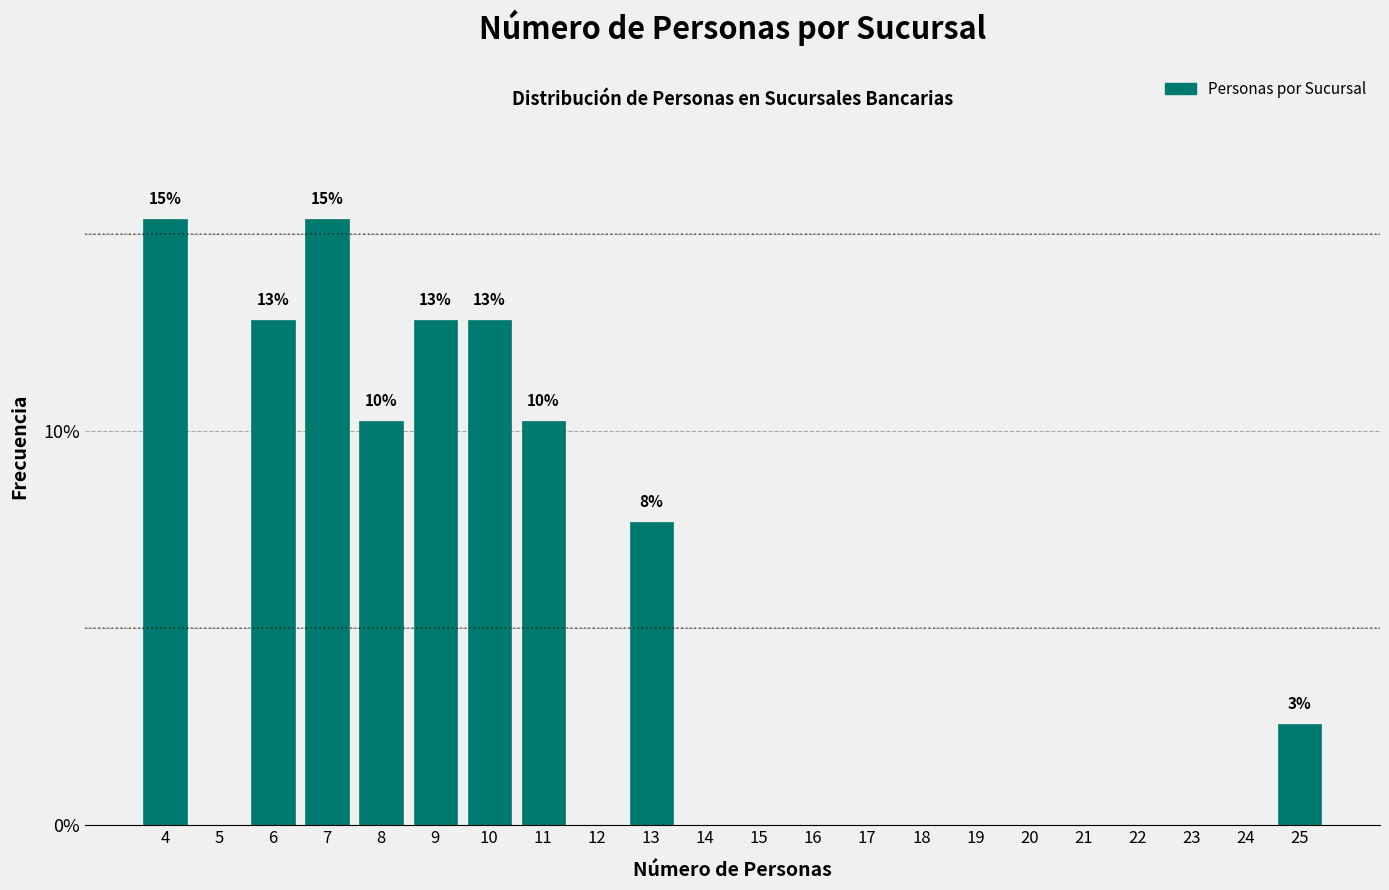

Reading left to right, transcribe all the data shown in this chart.

4=15.4	5=0.0	6=12.8	7=15.4	8=10.3	9=12.8	10=12.8	11=10.3	12=0.0	13=7.7	14=0.0	15=0.0	16=0.0	17=0.0	18=0.0	19=0.0	20=0.0	21=0.0	22=0.0	23=0.0	24=0.0	25=2.6